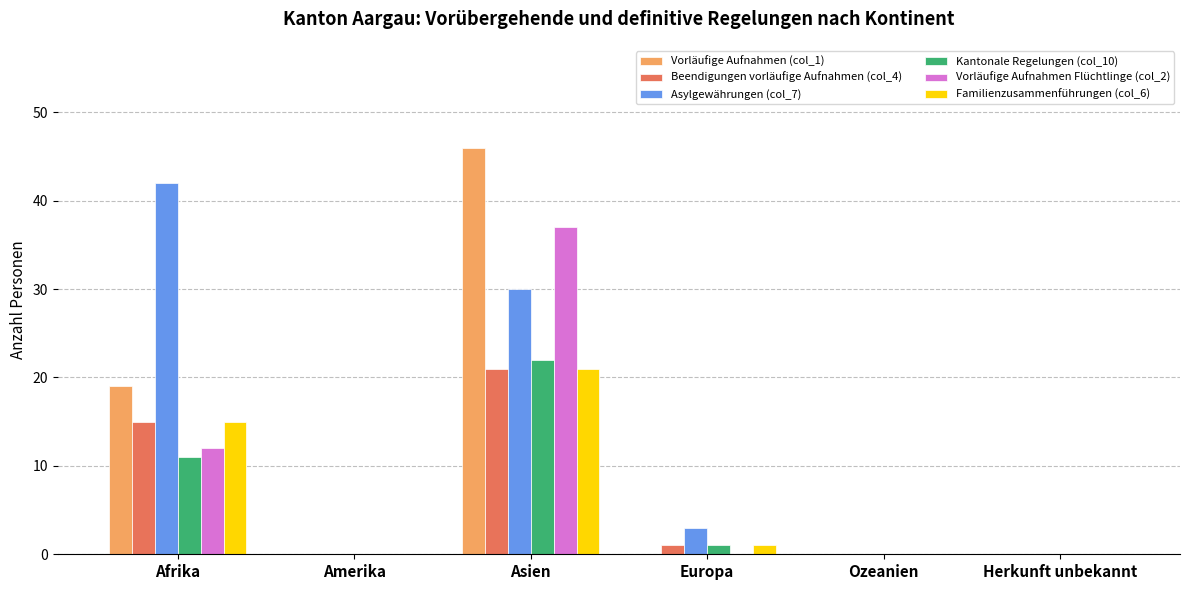

Is the value of Asylgewährungen (col_7) at Asien greater than the value of Beendigungen vorläufige Aufnahmen (col_4) at Amerika?

Yes